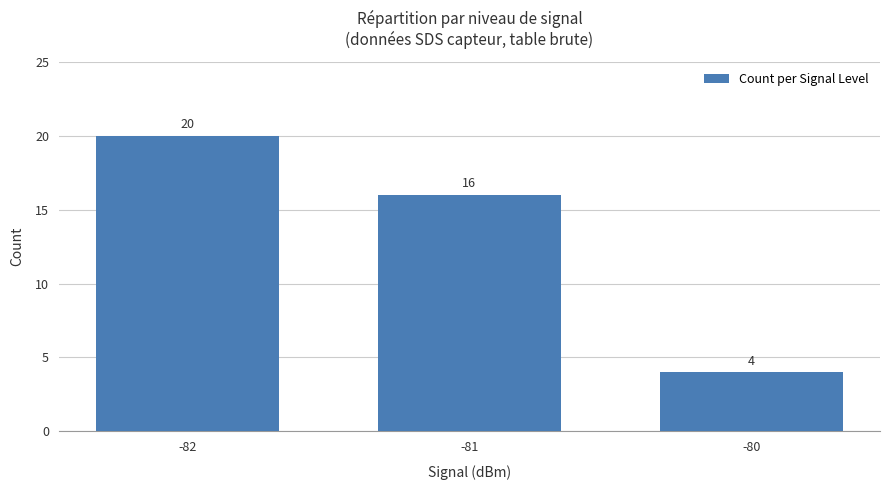

Rank the categories by value from highest to lowest.

-82, -81, -80